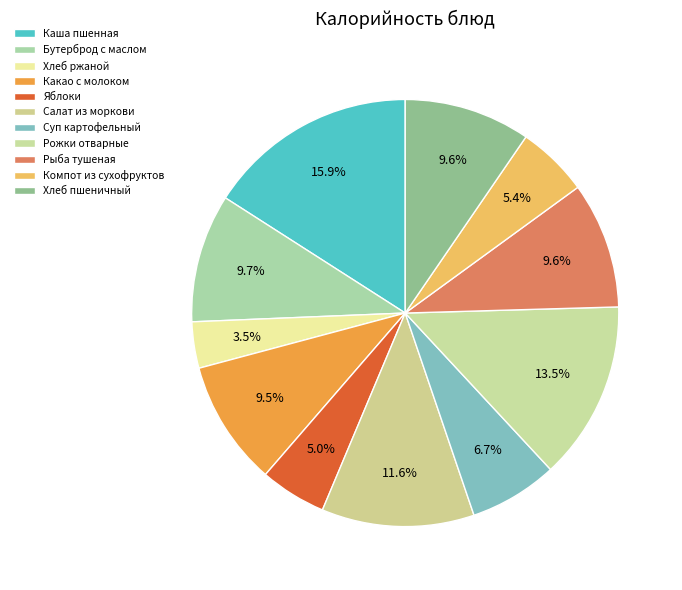

Count the number of slices in the pie.

11